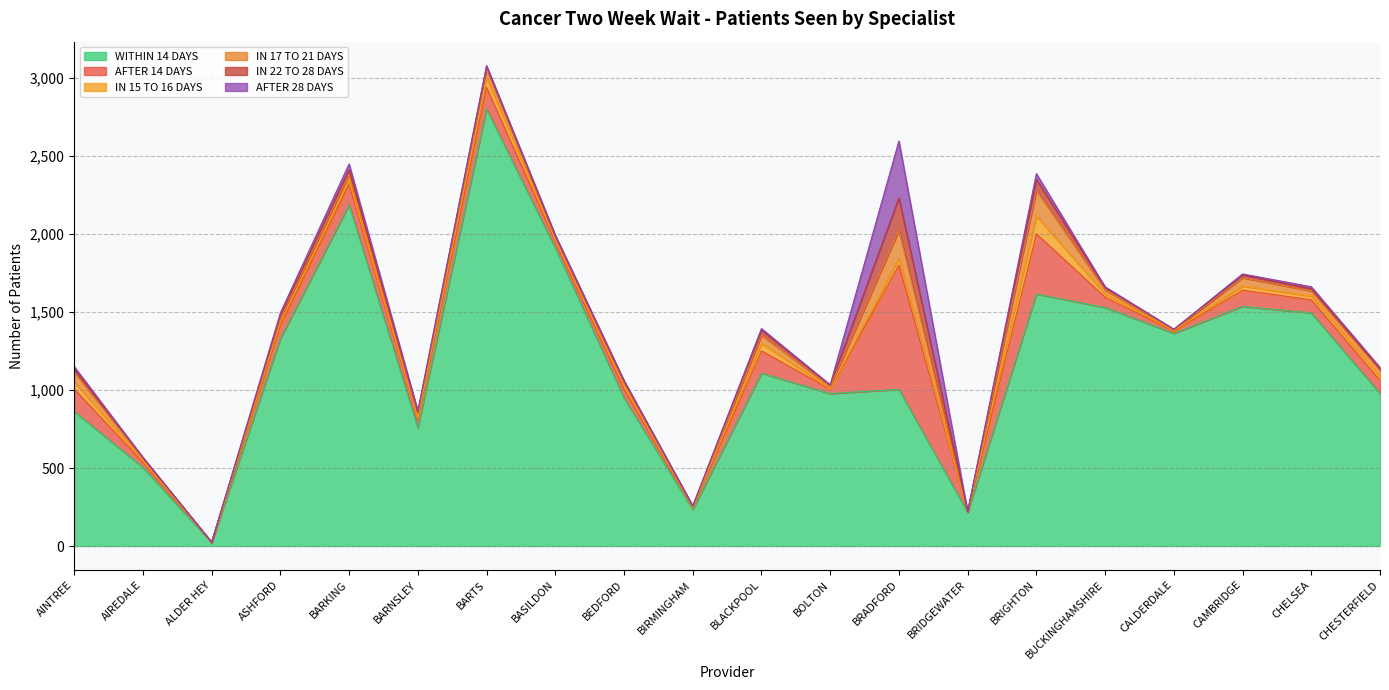

At which category is the sum across all series the highest?

BARTS